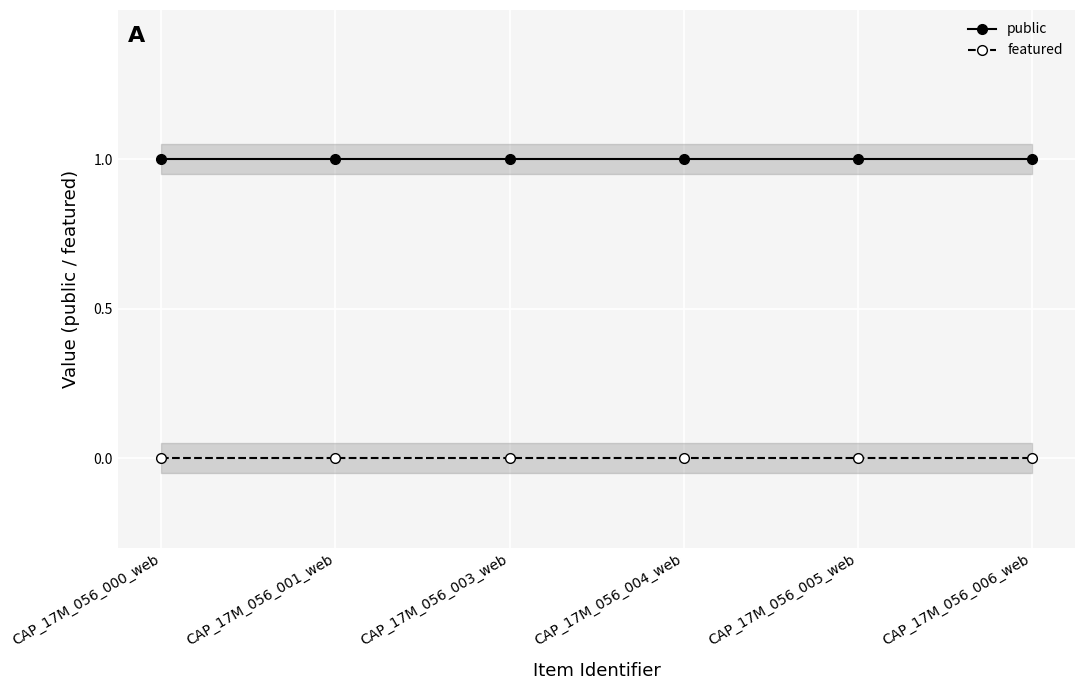

True or false: featured and public cross at least once.

False